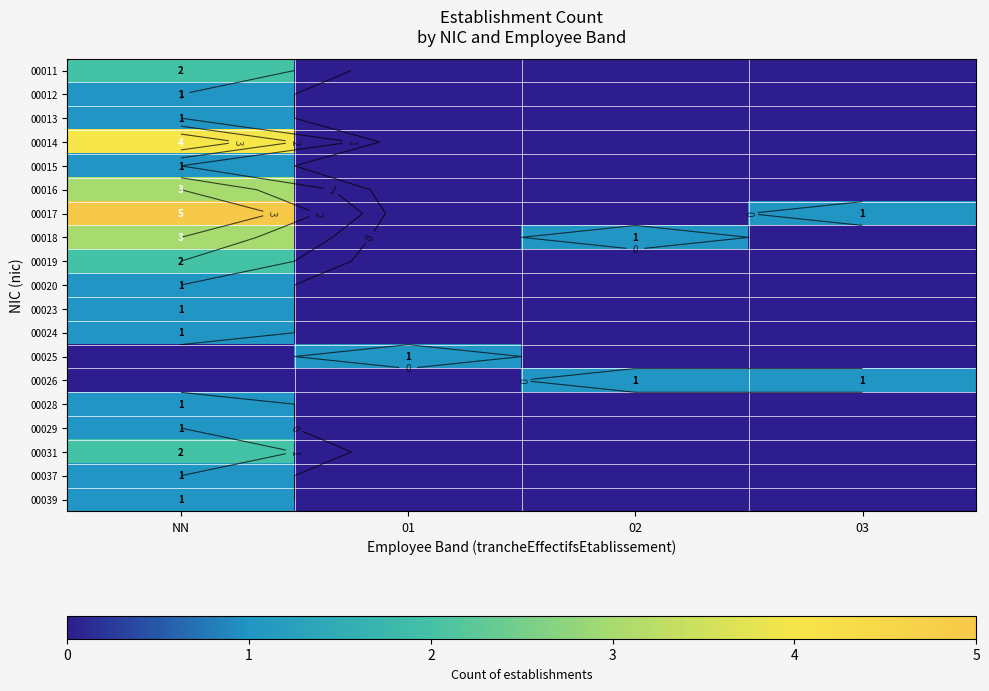

At which category does the chart reach its peak across all series?

NN